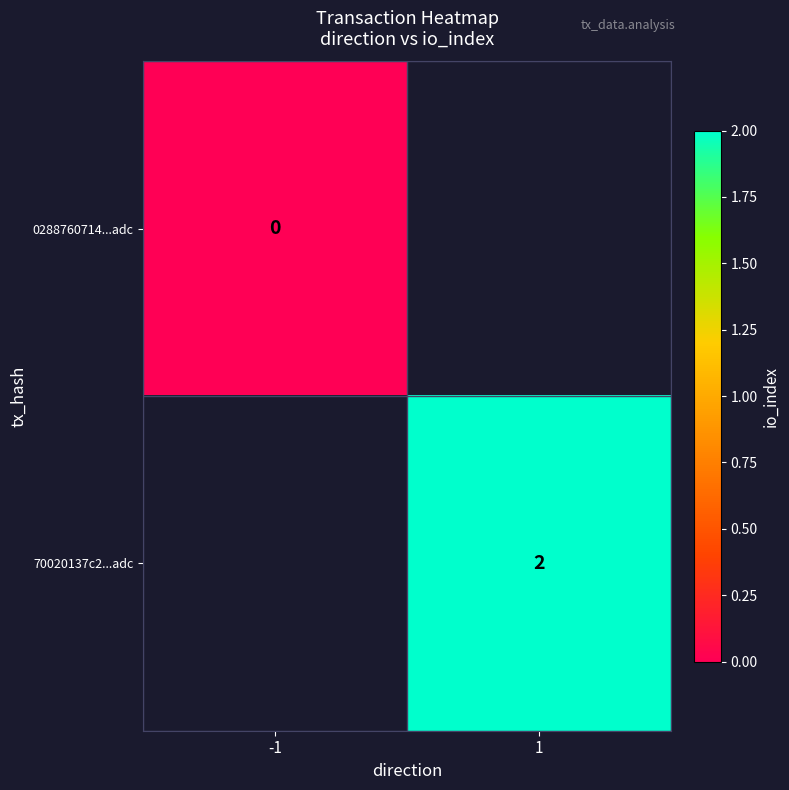

What is the maximum value shown in the chart?

2.0